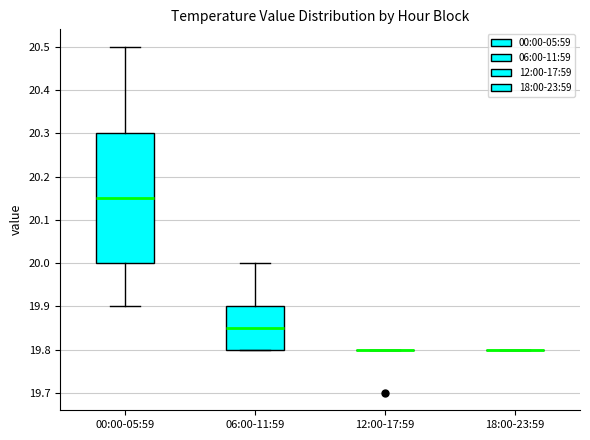

Reading left to right, read every box against the y-axis: the position of its median line, the range the box covers, and the ends of its whiskers. The values are not printed on the chart, so give them approximately, as read against the axis.

00:00-05:59: median 20.15, box 20.00 to 20.30, whiskers 19.90 to 20.50
06:00-11:59: median 19.85, box 19.80 to 19.90, whiskers 19.80 to 20.00
12:00-17:59: box collapsed to a line at 19.80, whiskers 19.80 to 19.80
18:00-23:59: box collapsed to a line at 19.80, whiskers 19.80 to 19.80